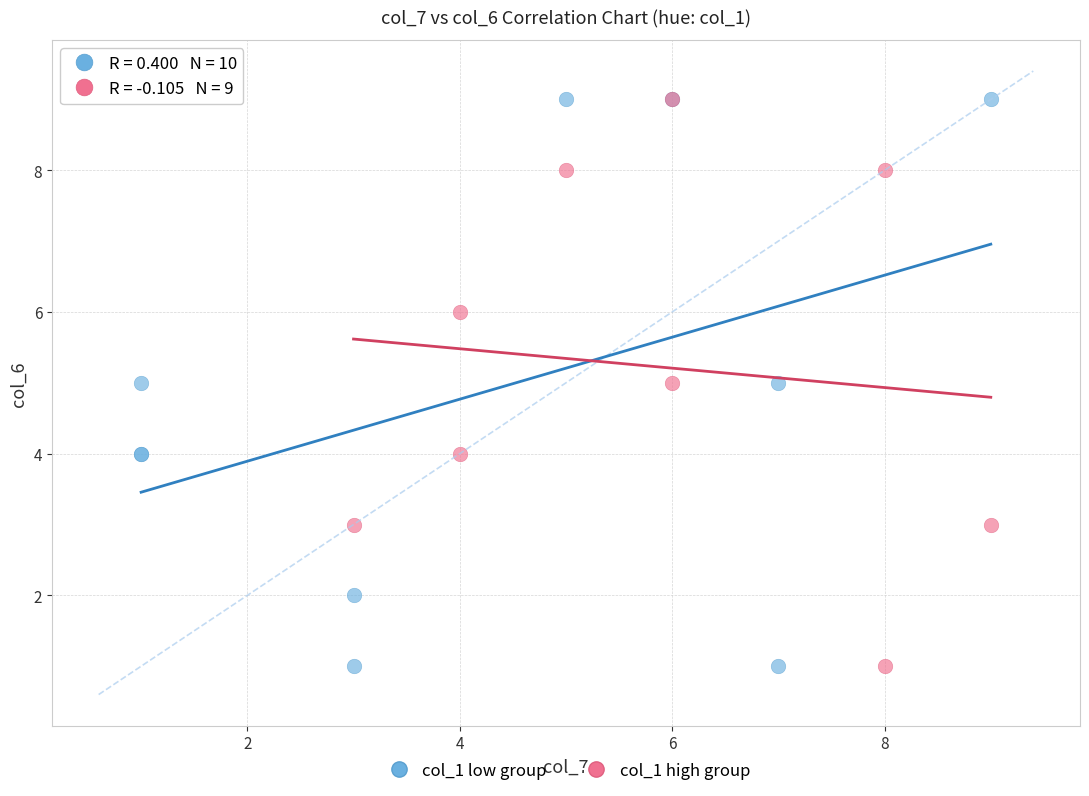

What are all the series names shown in the legend?

col_1 low group, col_1 high group